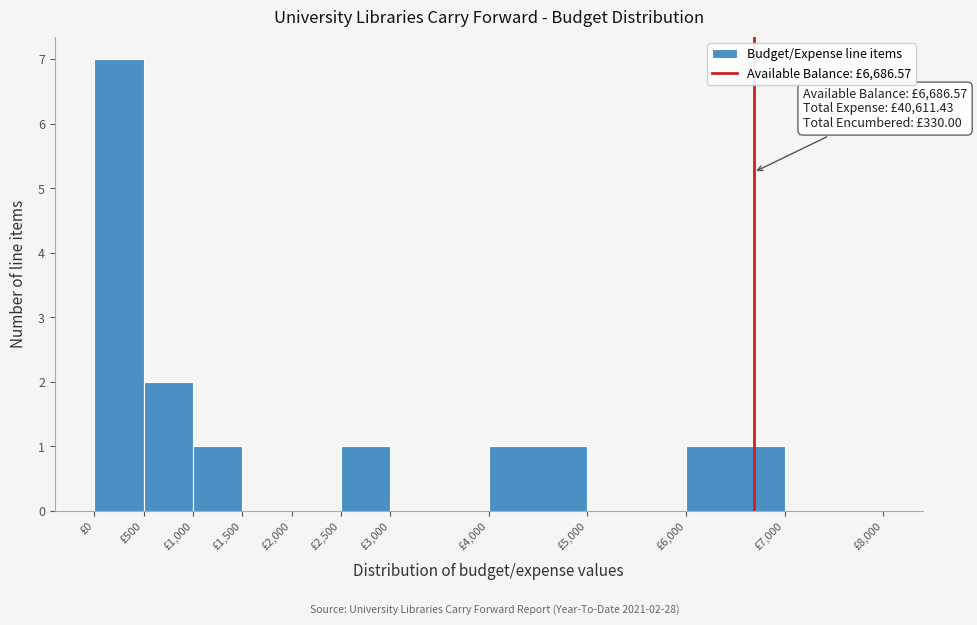

Over which range of the x-axis is the bar tallest?

0 to 500